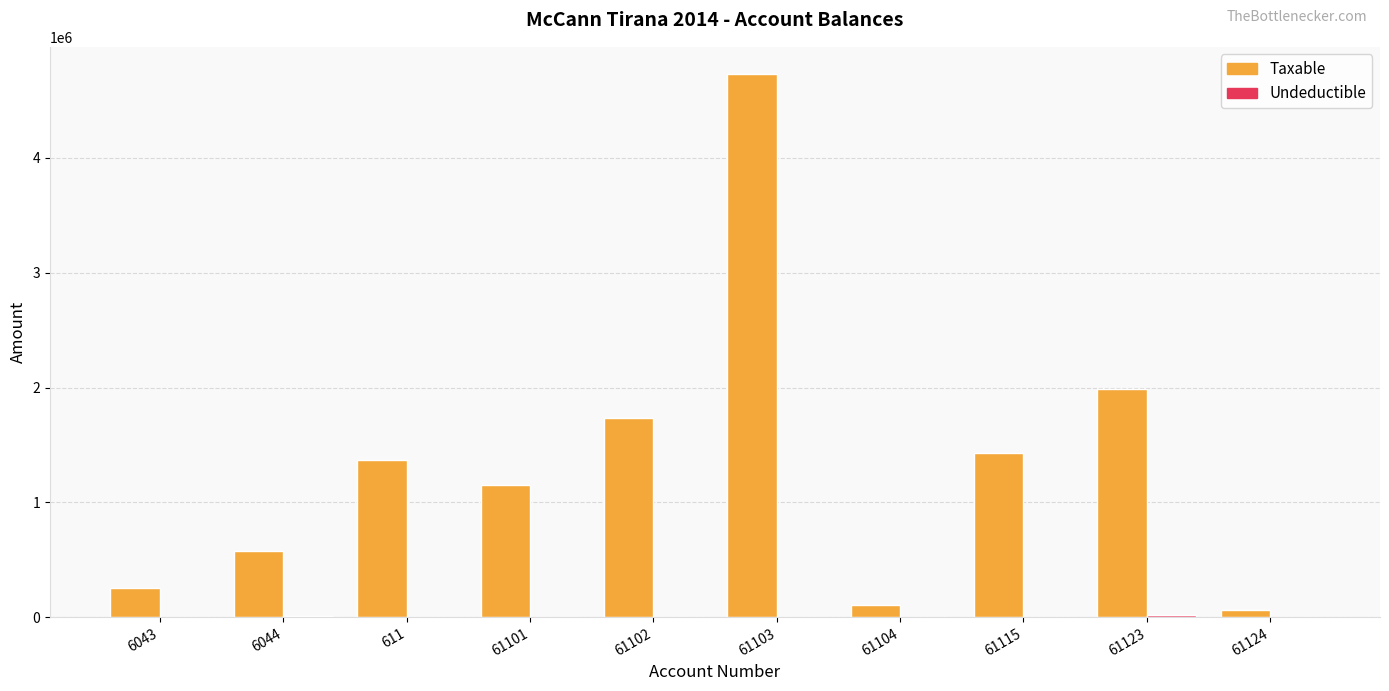

Which series has the largest total across all categories?

Taxable